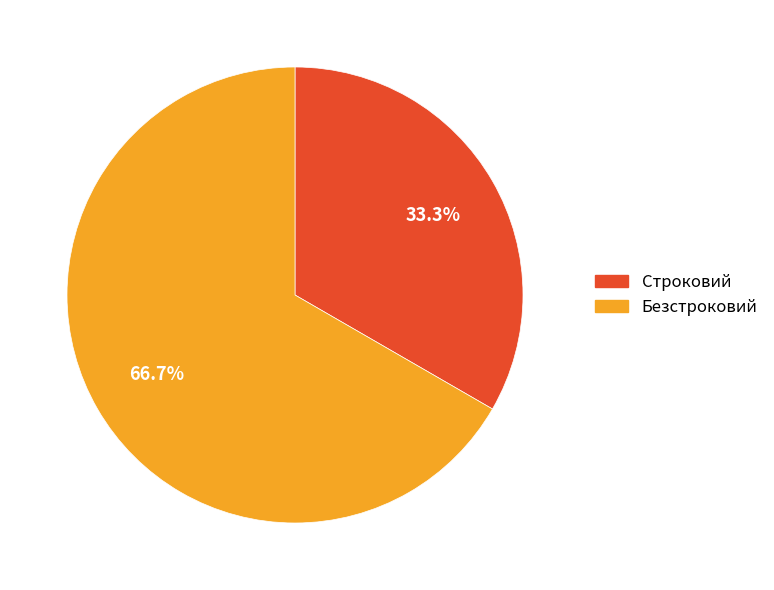

What is the smallest slice in the pie chart?

Строковий